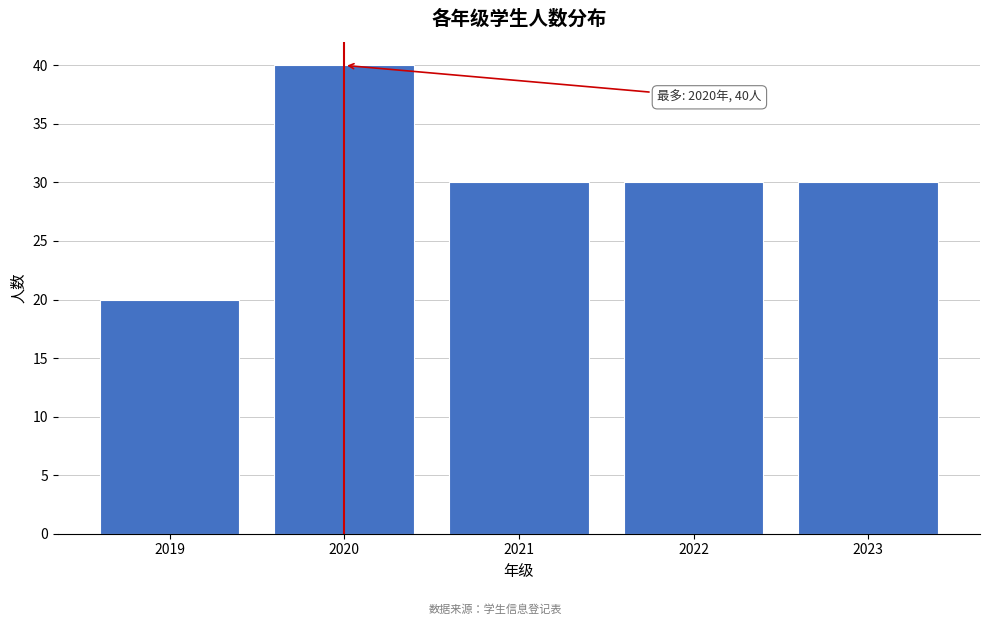

Reading left to right, list all the values displayed in this chart.

20	40	30	30	30